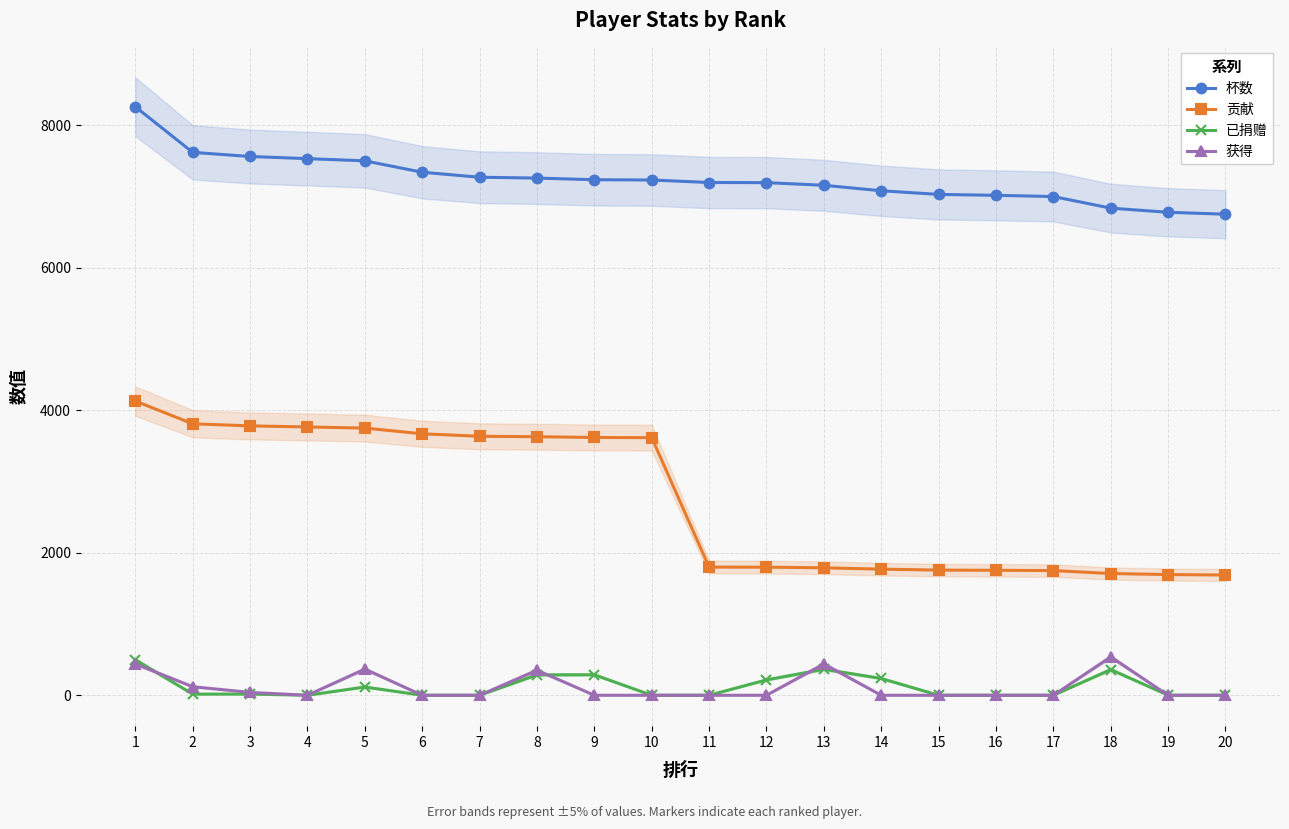

How many lines are shown in the chart?

4